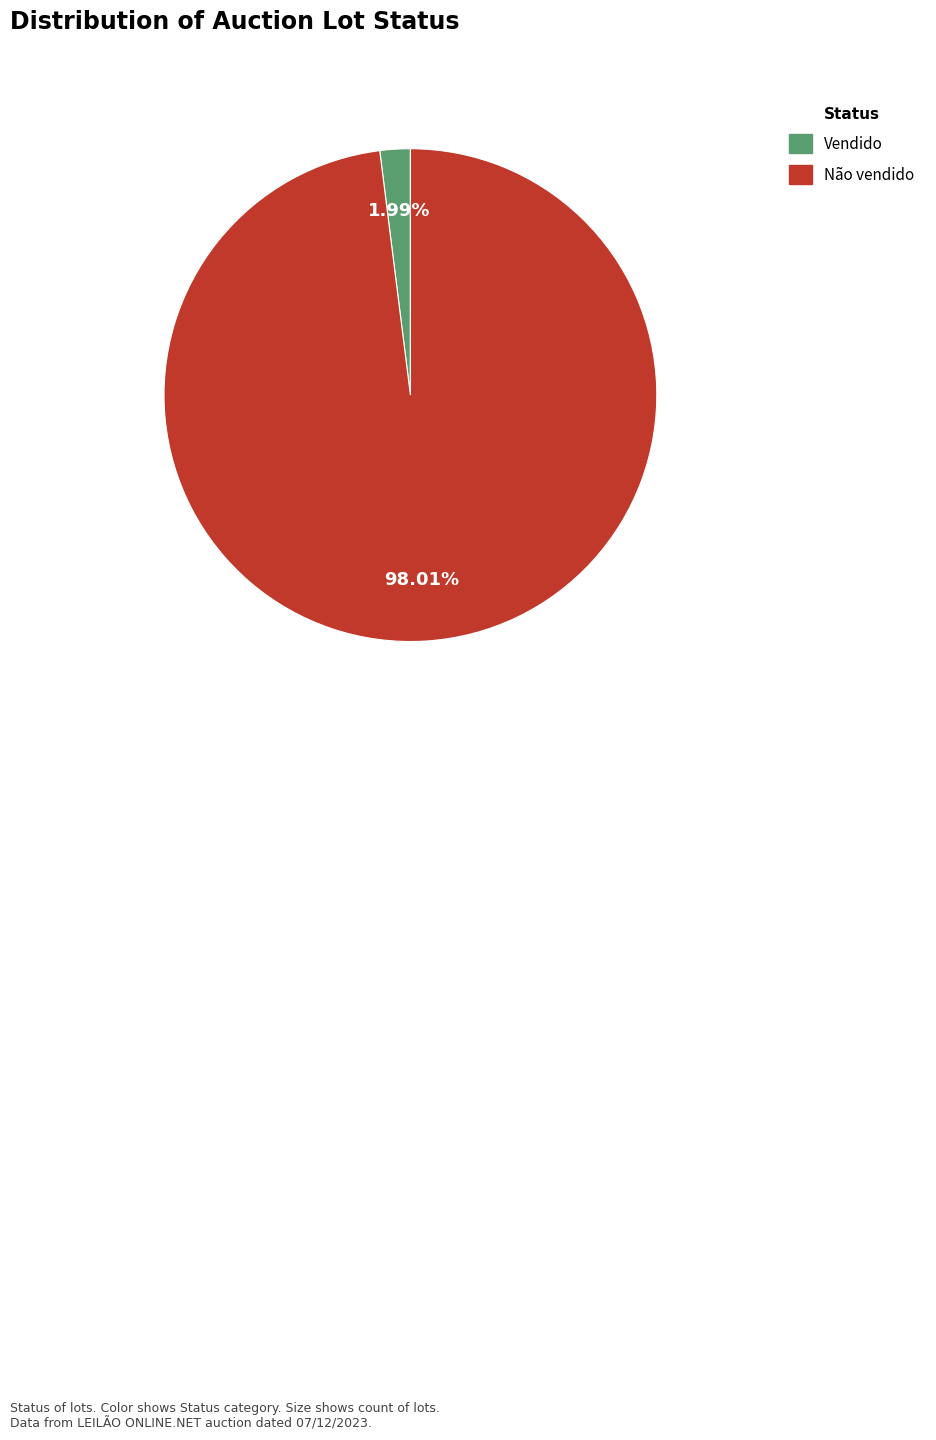

To the nearest percent, what is the average slice percentage?

50%